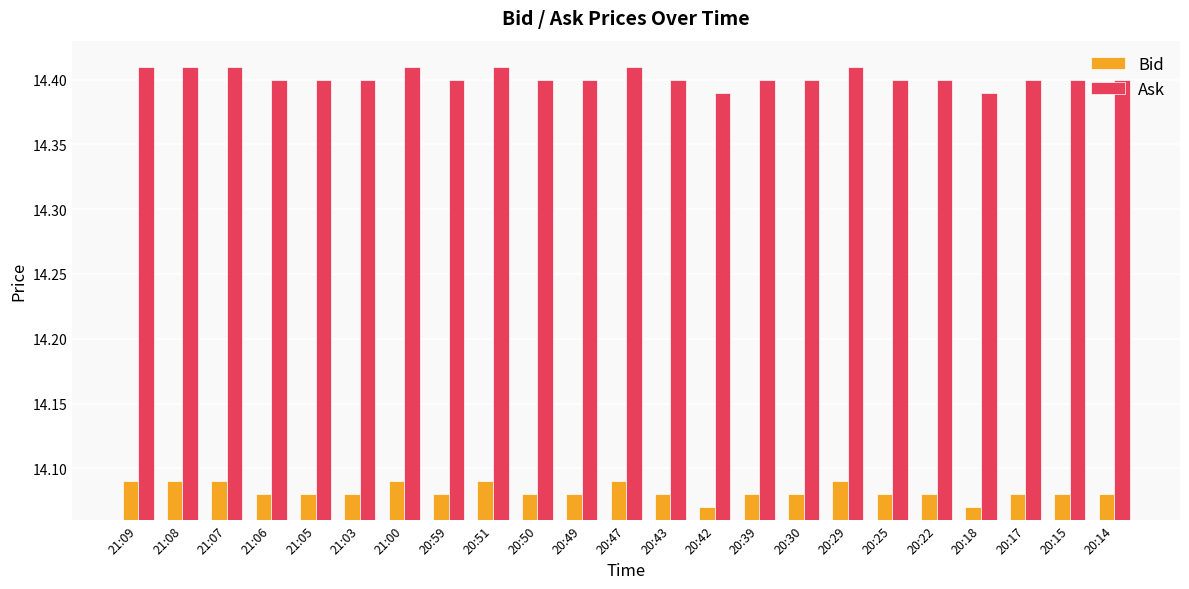

What is the sum of the Bid values at 20:25 and 21:03?

28.2